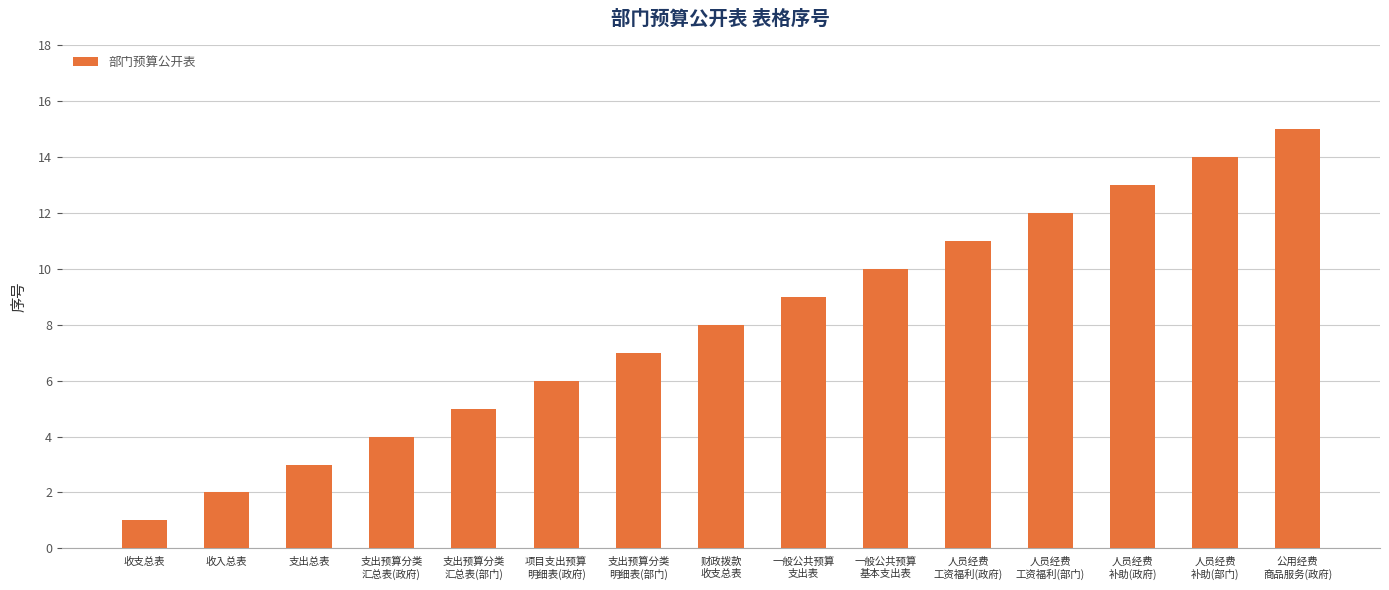

The chart shows a value of 1 at 支出总表. True or false?

False